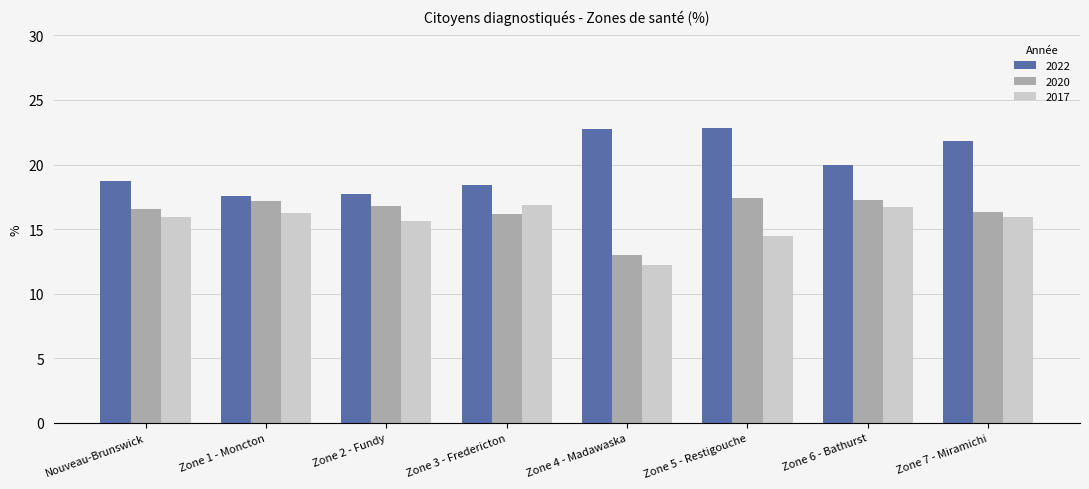

What is the average value of the 2020 series?

16.3